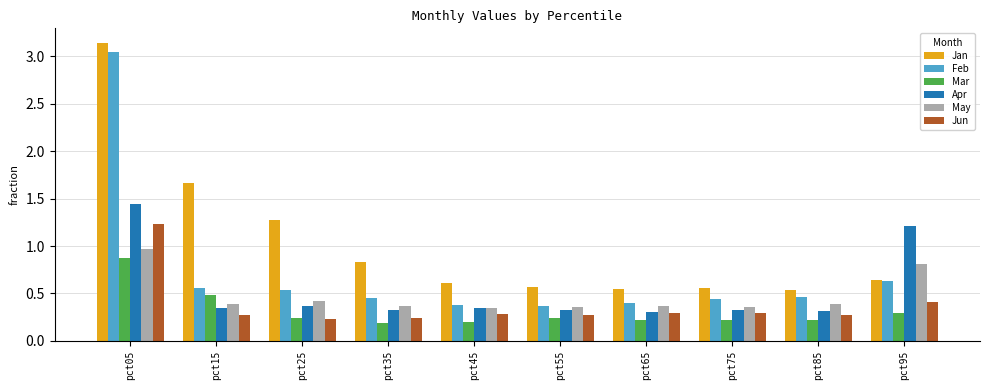

At which category does the chart reach its peak across all series?

pct05